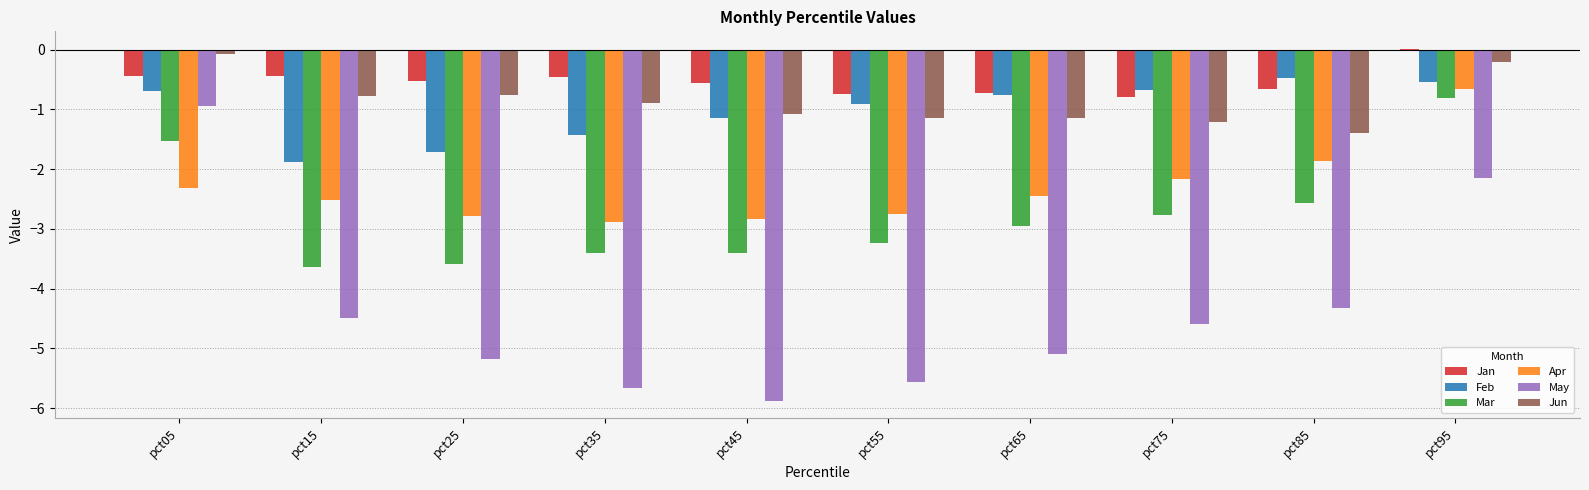

What is the sum of all Mar values?

-27.9